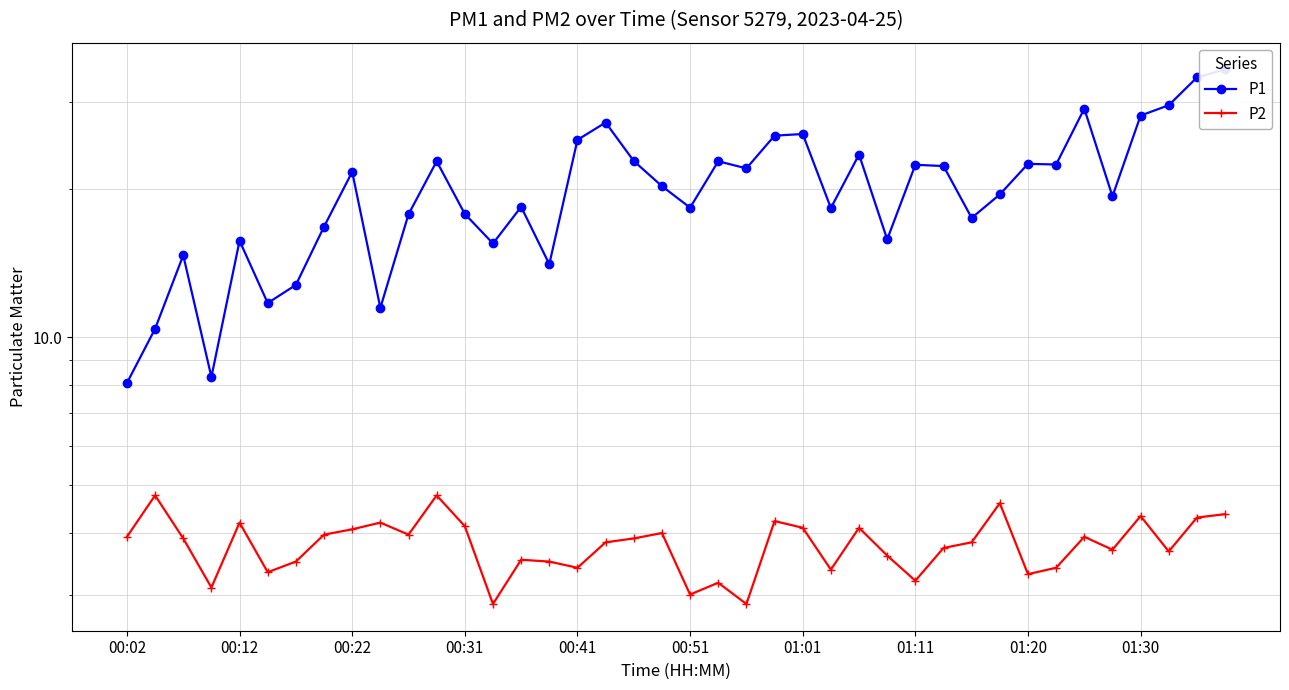

The P1 series shows 31.0 at 19. True or false?

False